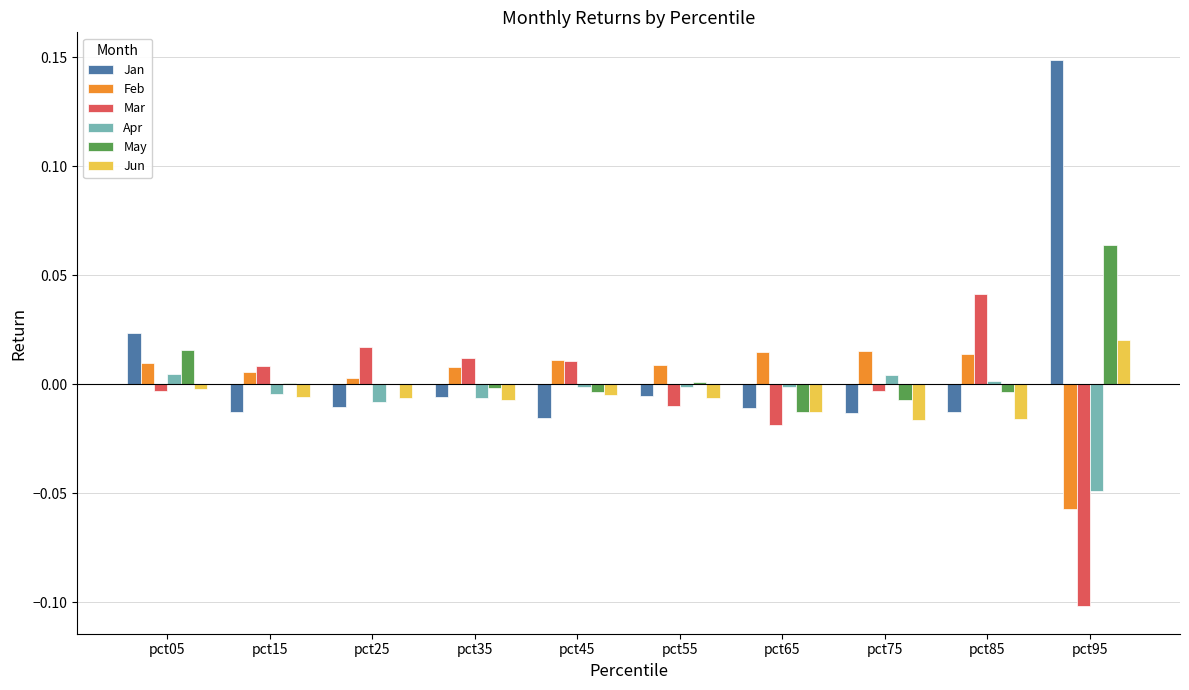

Count the number of data series in this chart.

6